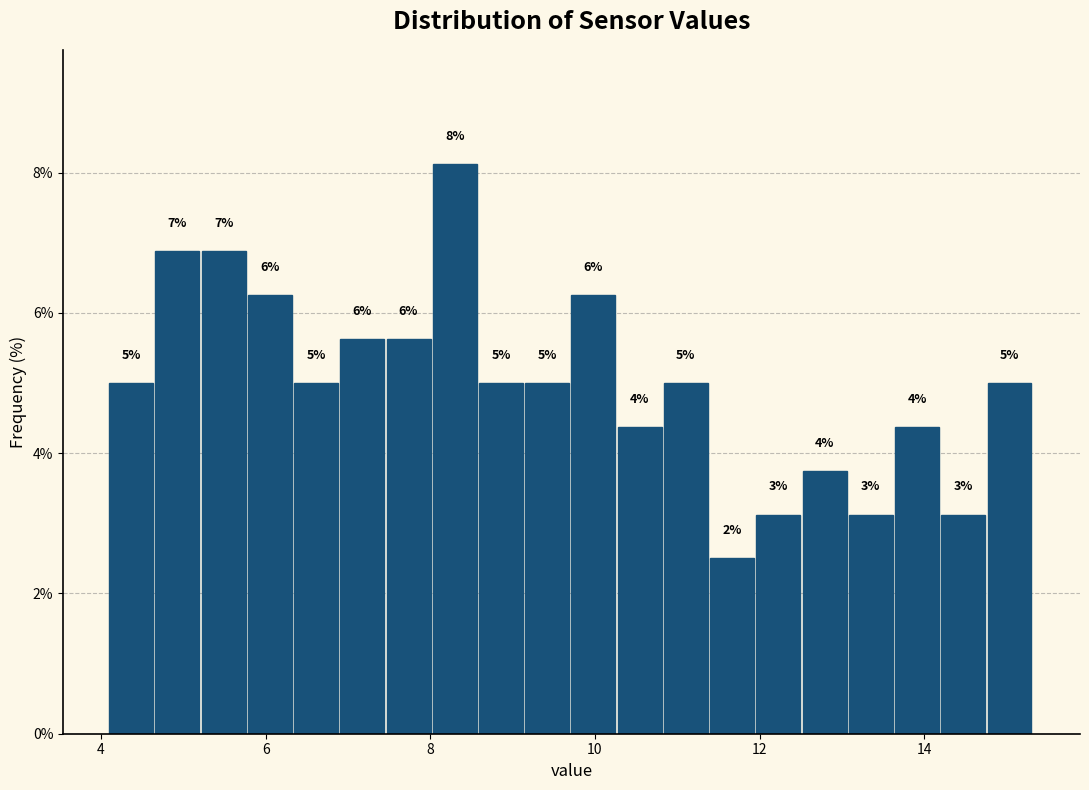

Read against the x-axis, roughly where is the centre of the tallest bar?

8.2